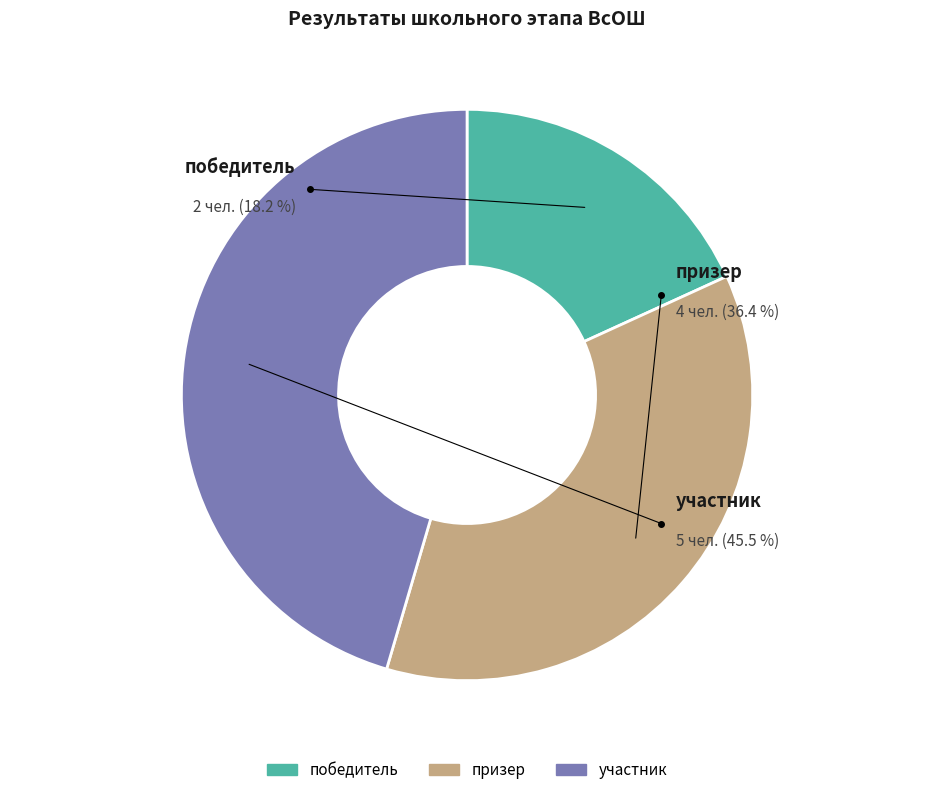

What is the change in value from призер to участник?

+1